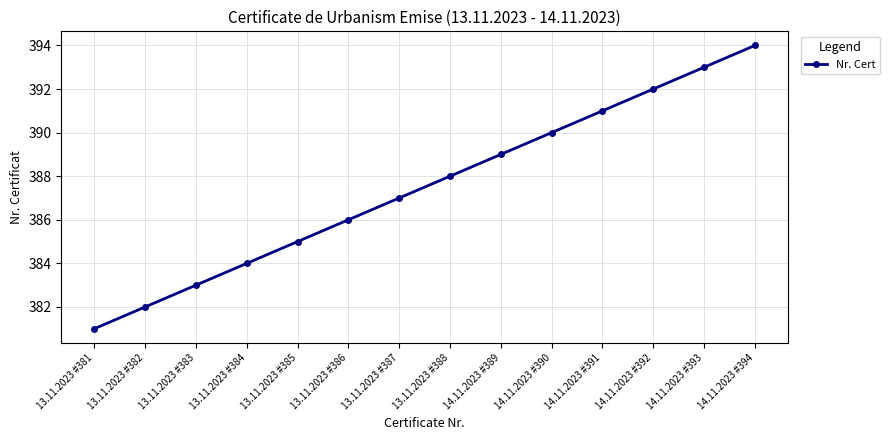

List the labels in order of value, smallest first.

13.11.2023 #381, 13.11.2023 #382, 13.11.2023 #383, 13.11.2023 #384, 13.11.2023 #385, 13.11.2023 #386, 13.11.2023 #387, 13.11.2023 #388, 14.11.2023 #389, 14.11.2023 #390, 14.11.2023 #391, 14.11.2023 #392, 14.11.2023 #393, 14.11.2023 #394